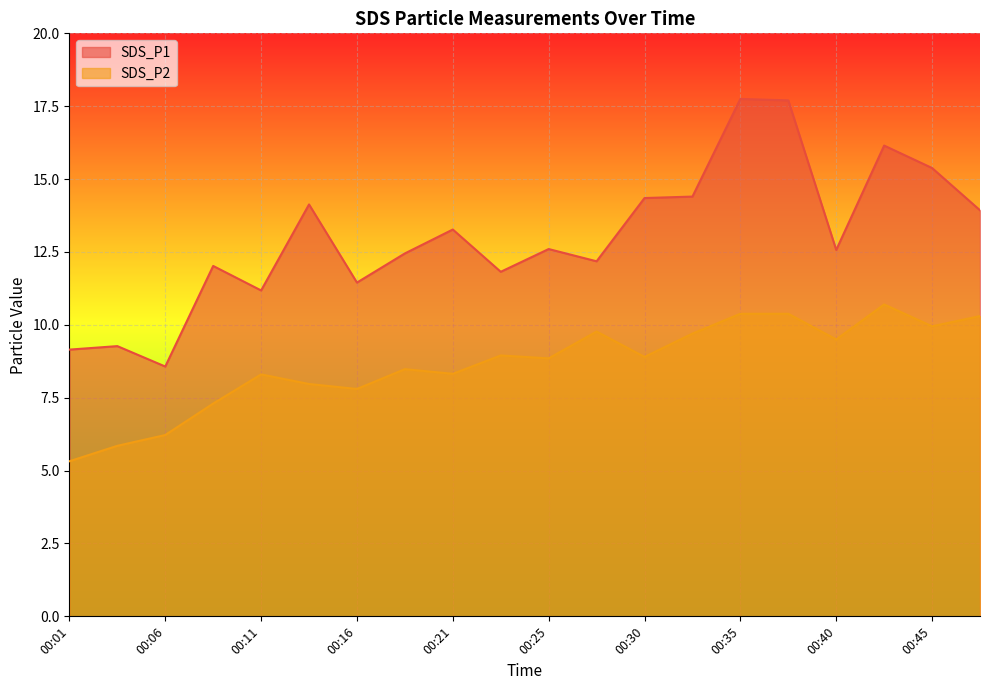

What is the total value across all series at 00:45?

25.3